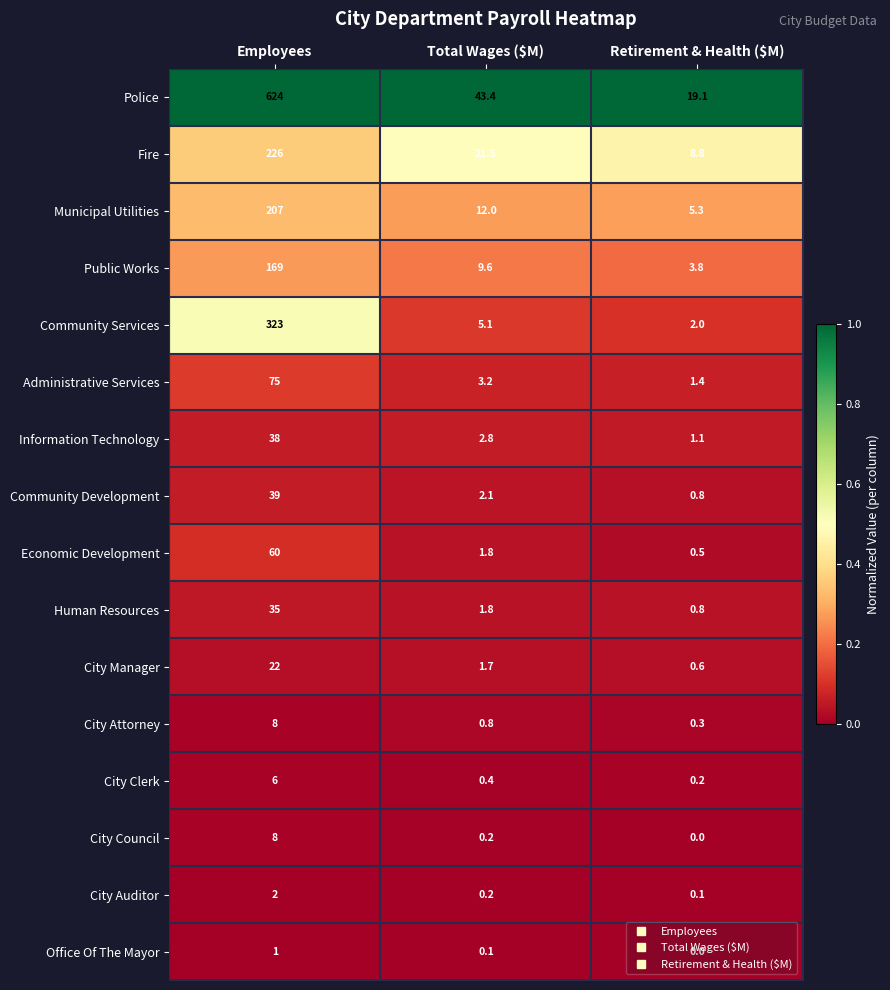

What is the difference between the highest and lowest values at Total Wages ($M)?

43.3